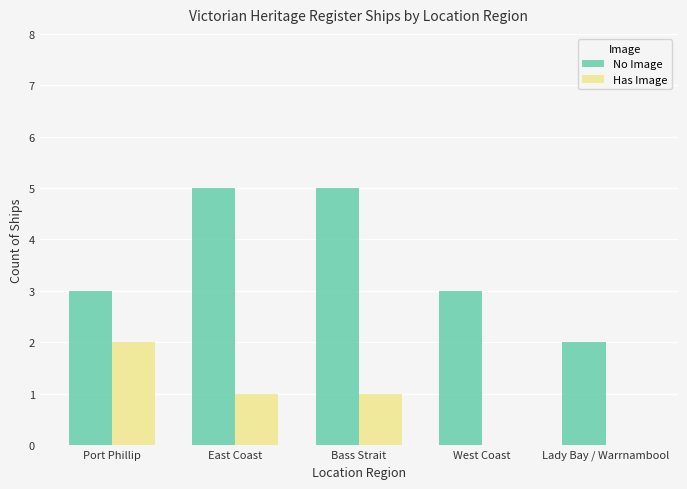

Read the No Image value at East Coast.

5